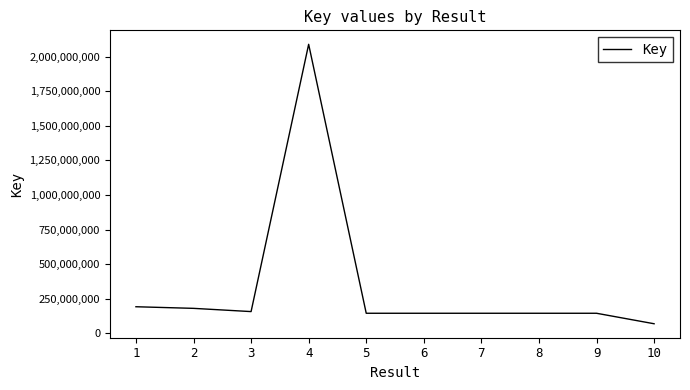

The chart shows a value of 145964343 at 8. True or false?

True